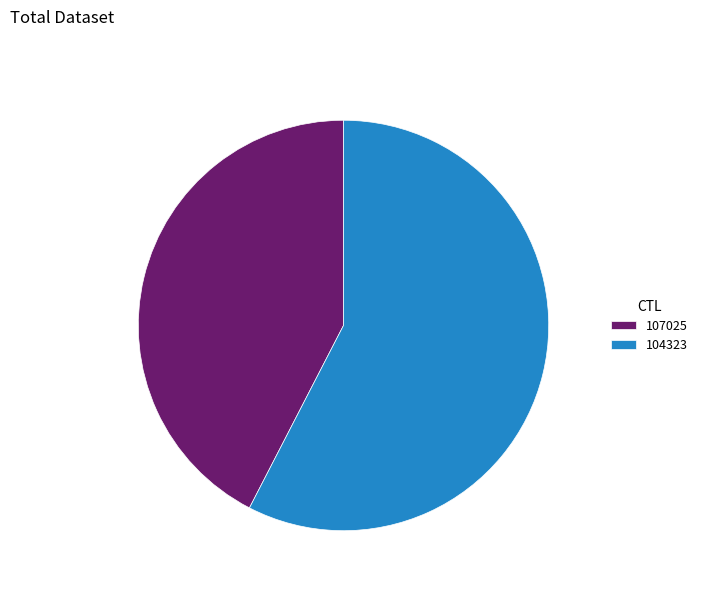

Which slice is the smallest?

107025